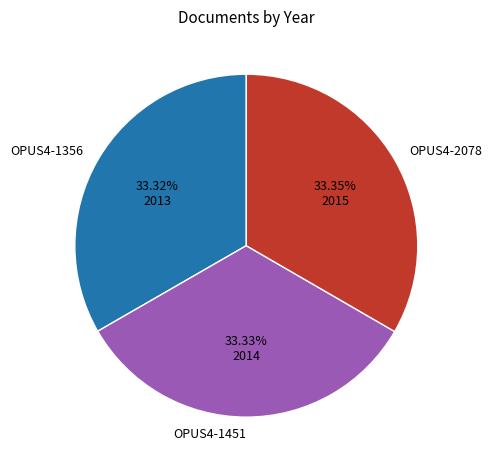

Do OPUS4-1356 and OPUS4-1451 together represent more than half of the pie?

Yes